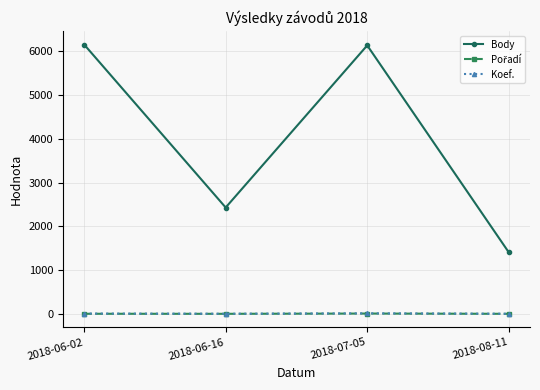

True or false: Koef. and Body intersect in this chart.

False